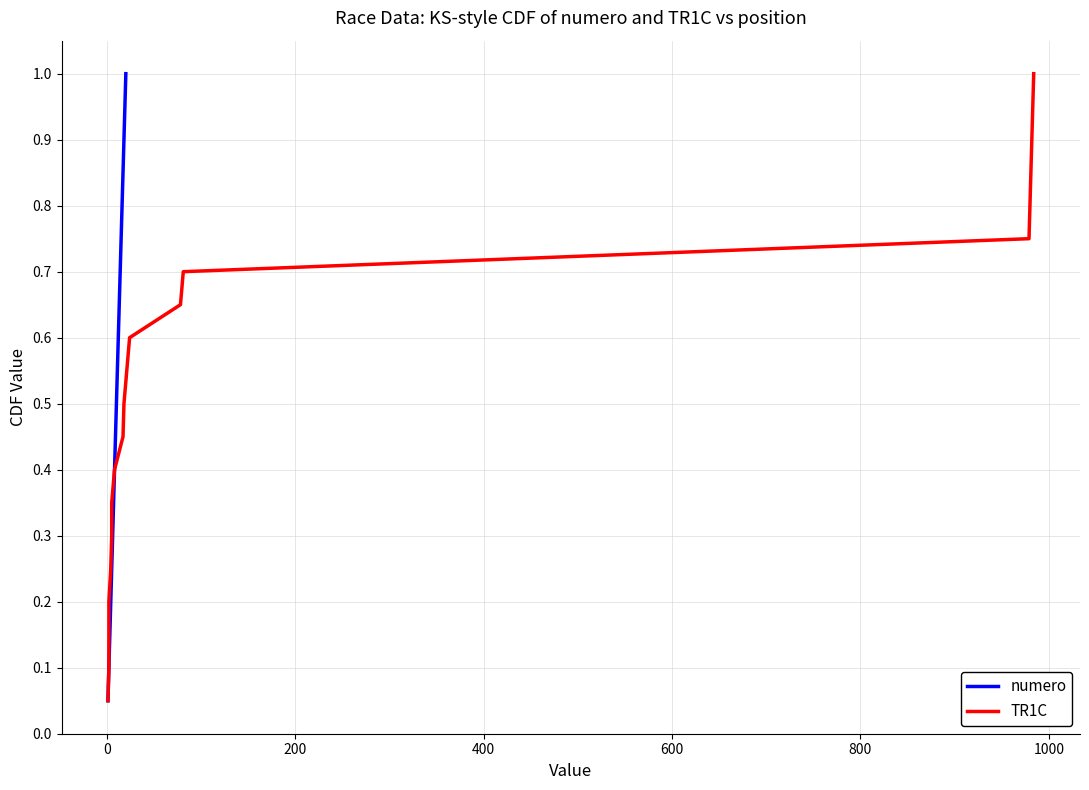

How many lines are shown in the chart?

2